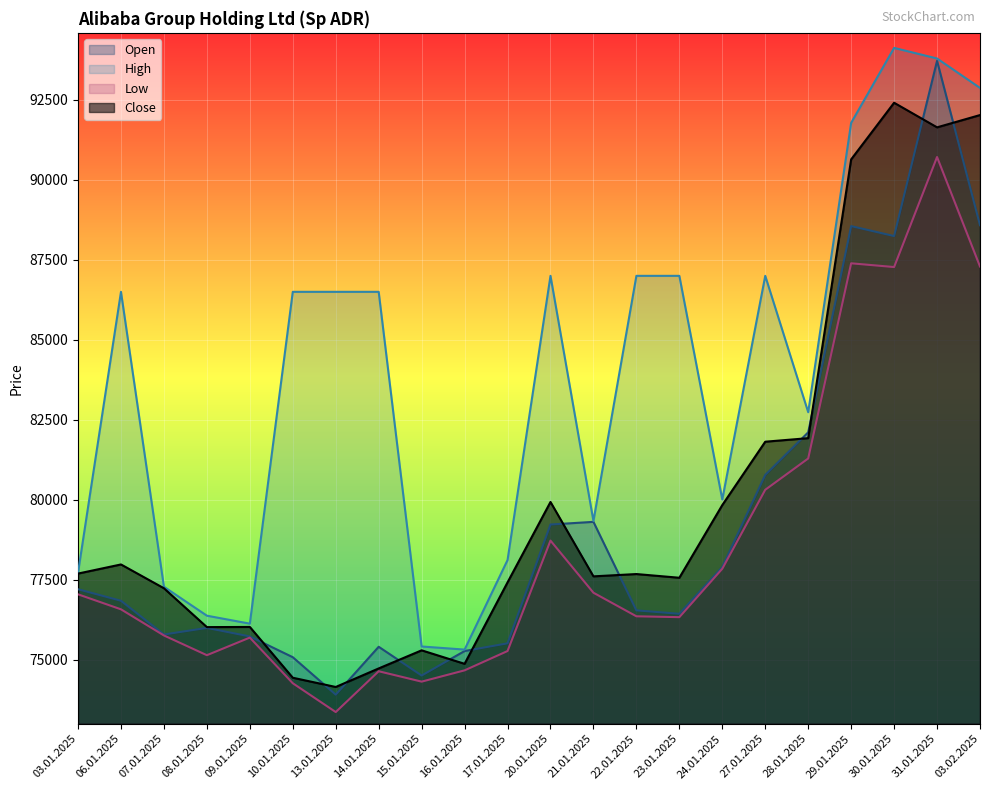

Between 13.01.2025 and 16.01.2025, which series saw the biggest shift?

High